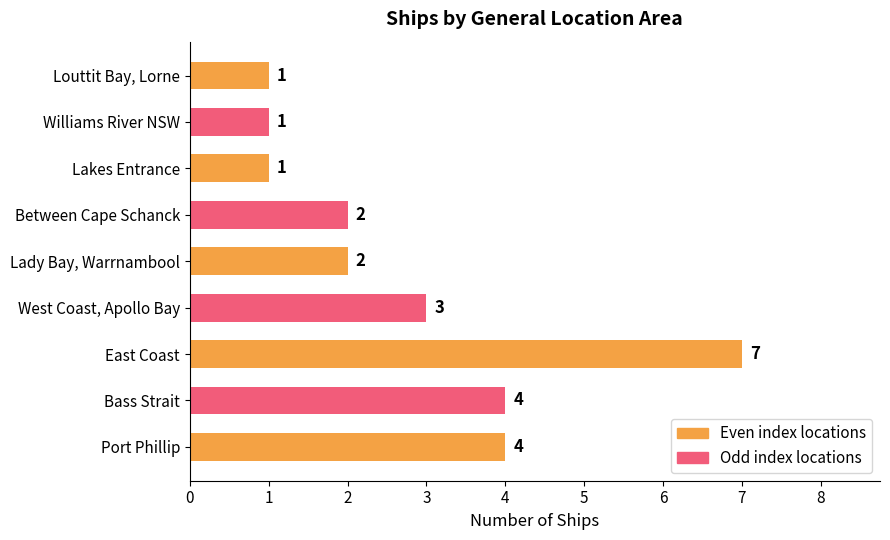

True or false: the data shows 2 at Port Phillip.

False